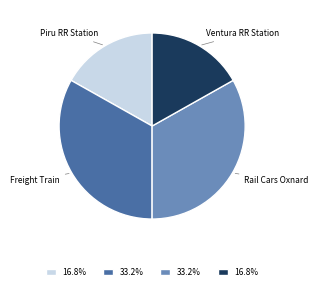

Is there a majority slice in this chart?

No